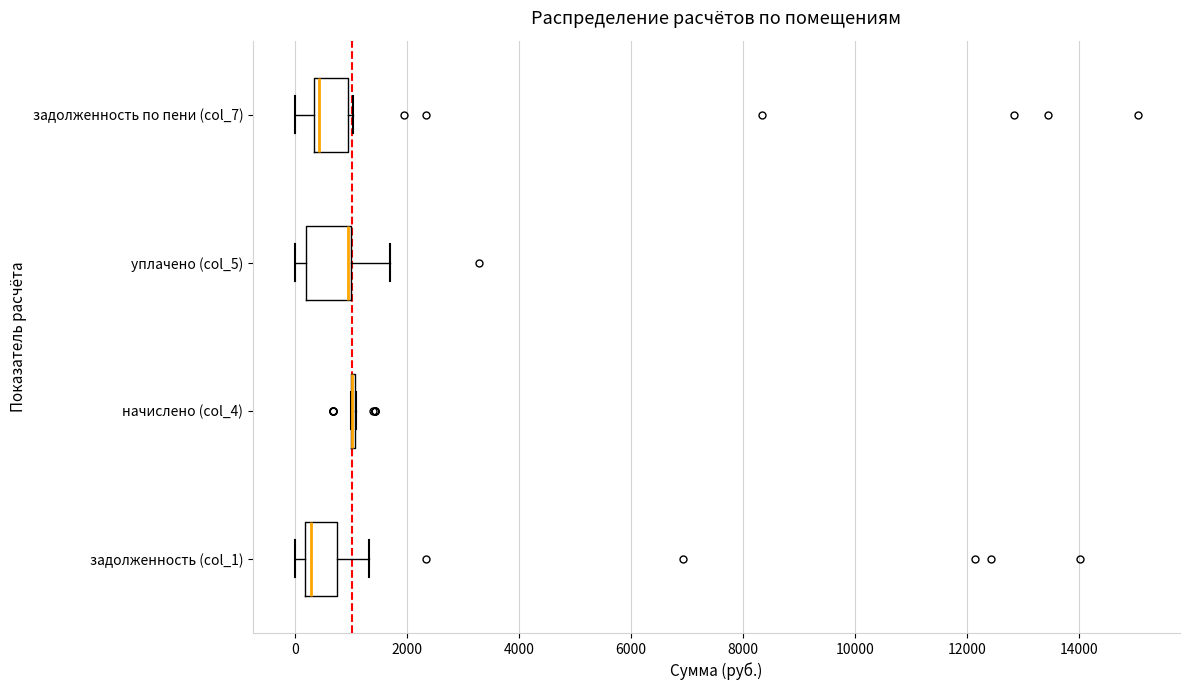

Reading bottom to top, read every box against the x-axis: the position of its median line, the range the box covers, and the ends of its whiskers. The values are not printed on the chart, so give them approximately, as read against the axis.

задолженность (col_1): median 200 (just right of the box's left edge), box 200 to 800, whiskers 0 to 1400
начислено (col_4): box collapsed to a line at 1000, whiskers 1000 to 1000
уплачено (col_5): median 1000 (drawn on the box's right edge), box 200 to 1000, whiskers 0 to 1600
задолженность по пени (col_7): median 400 (just right of the box's left edge), box 400 to 1000, whiskers 0 to 1000 (just right of the box's right edge)